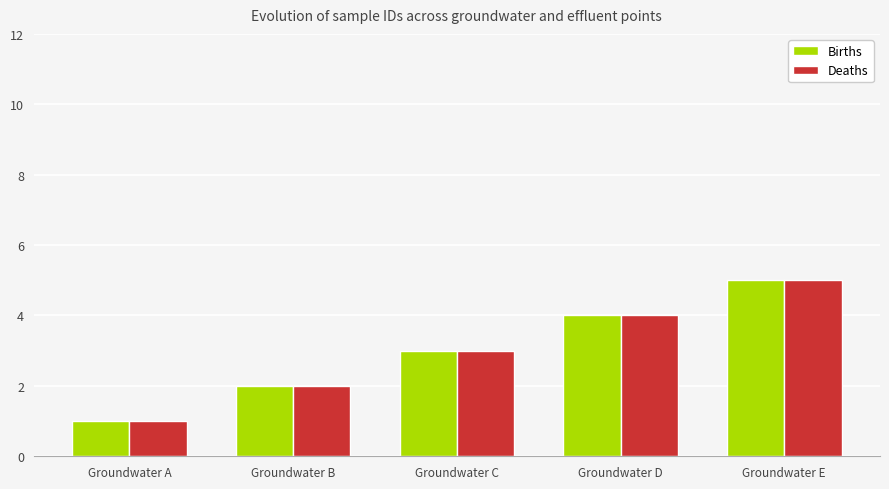

Reading left to right, extract all data points from this chart.

Births: Groundwater A=1	Groundwater B=2	Groundwater C=3	Groundwater D=4	Groundwater E=5
Deaths: Groundwater A=1	Groundwater B=2	Groundwater C=3	Groundwater D=4	Groundwater E=5